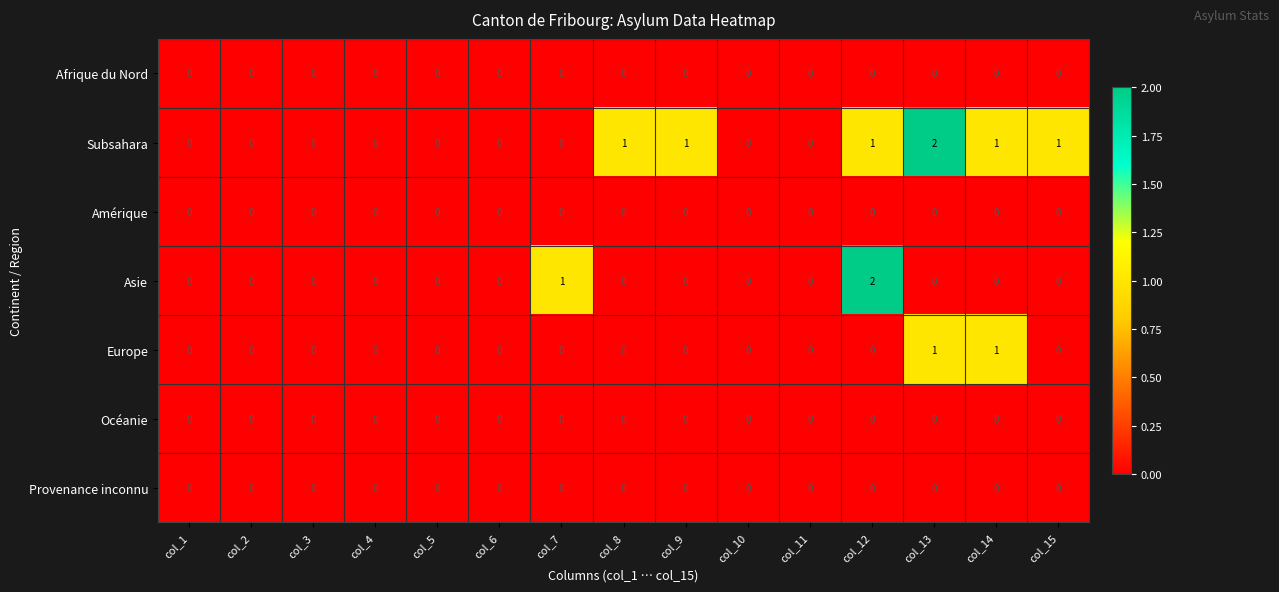

Which series has the largest total across all categories?

Subsahara